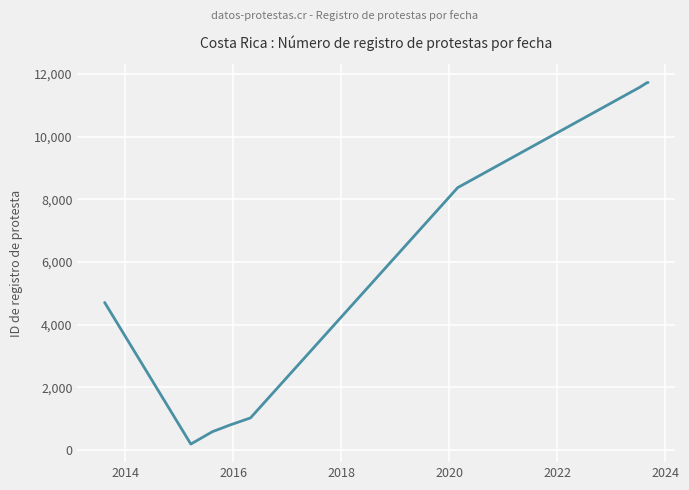

What is the difference between the maximum and minimum values?

11536